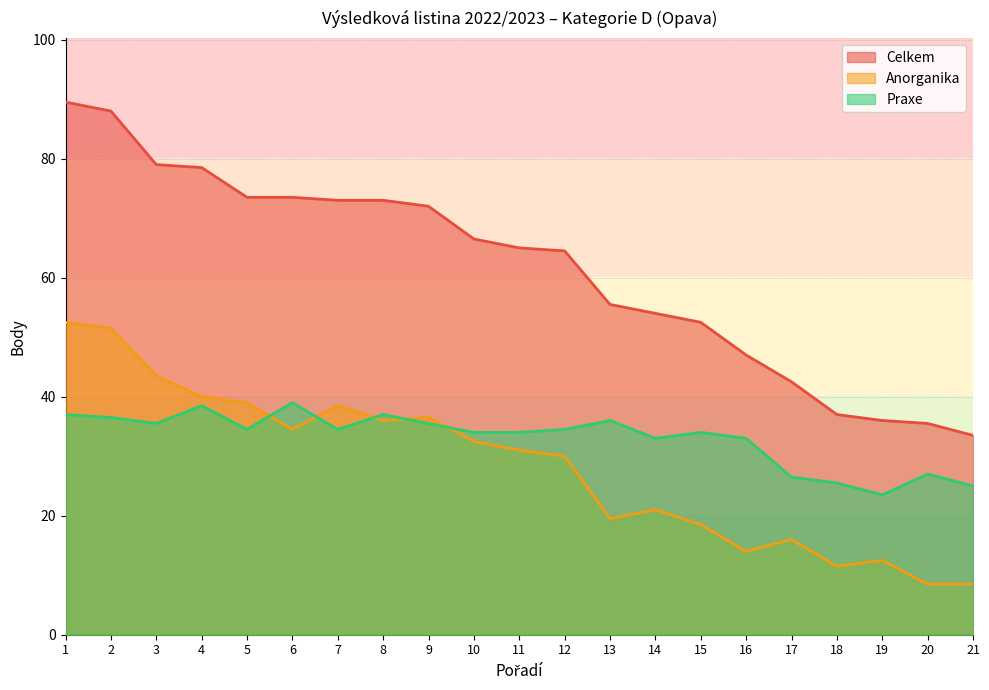

True or false: Celkem and Anorganika intersect in this chart.

False